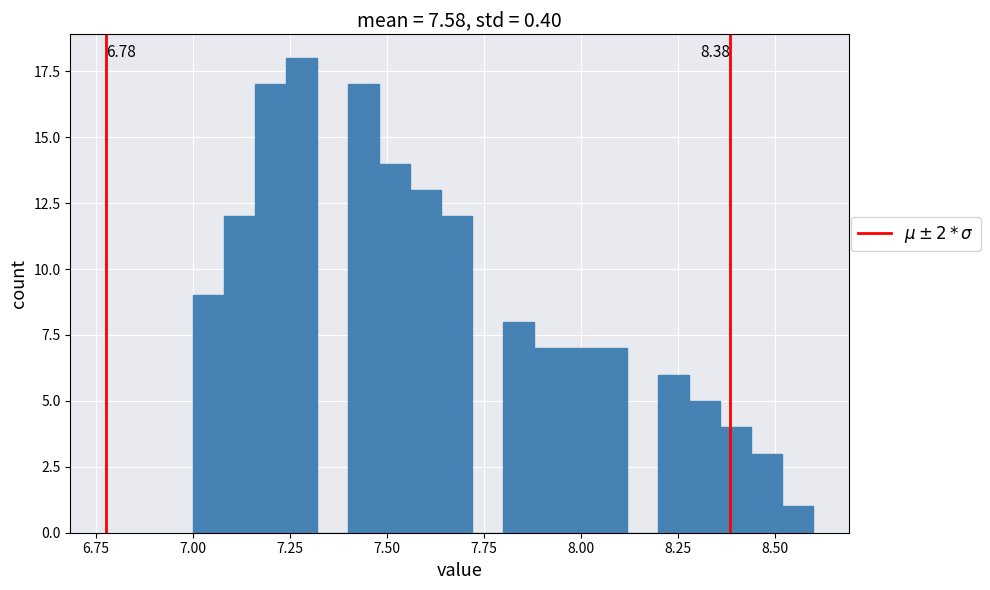

Around what value on the x-axis is the tallest bar? Give the approximate position of its centre, as read against the axis.

7.30